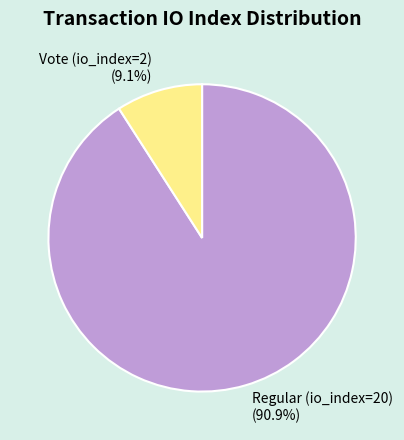

Count the number of slices in the pie.

2